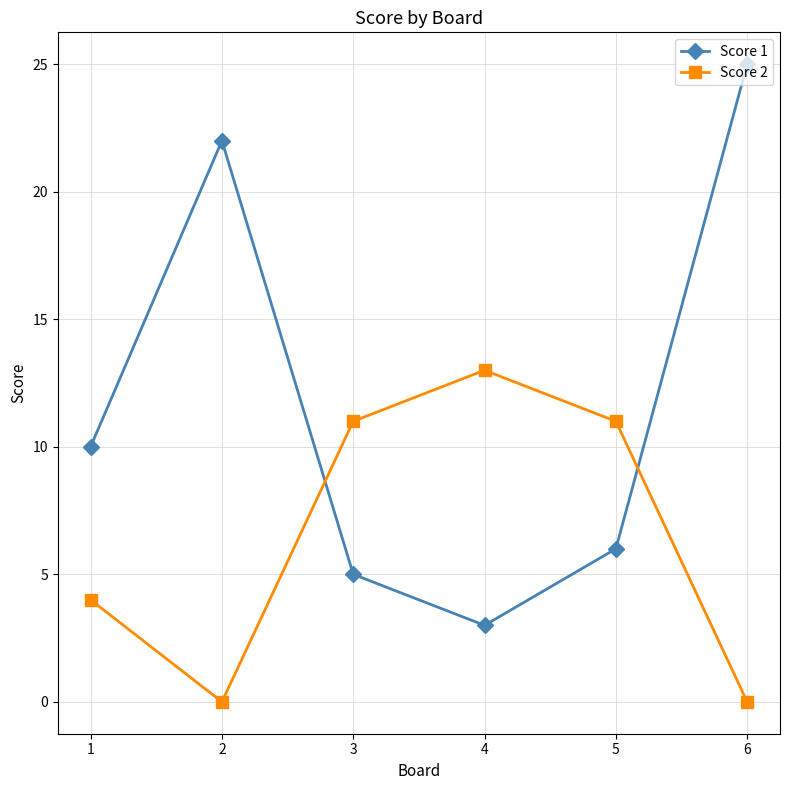

What is the sum of all Score 1 values?

71